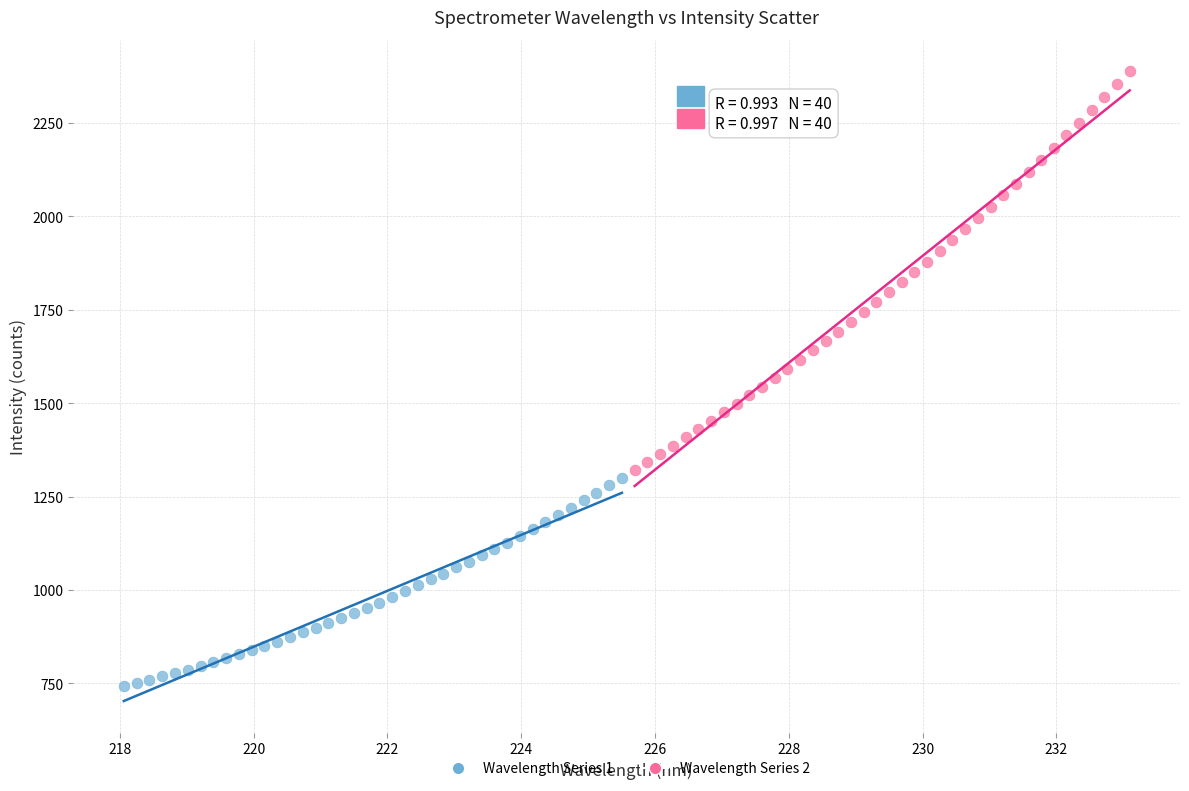

Which series reaches the maximum Y coordinate?

Wavelength Series 2